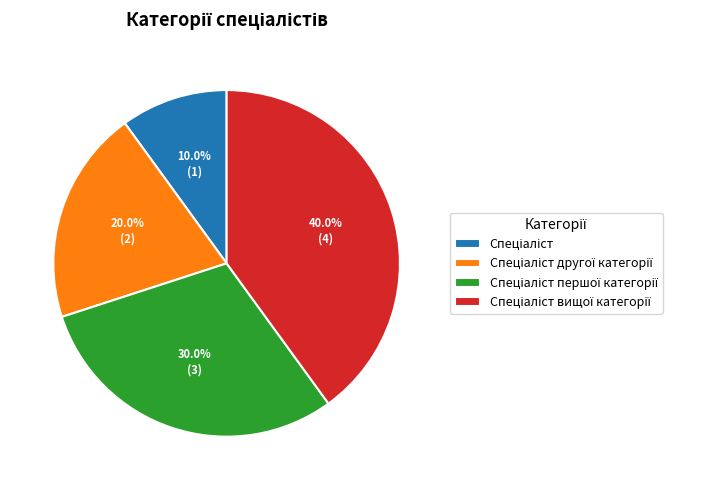

Does any single category account for the majority?

No